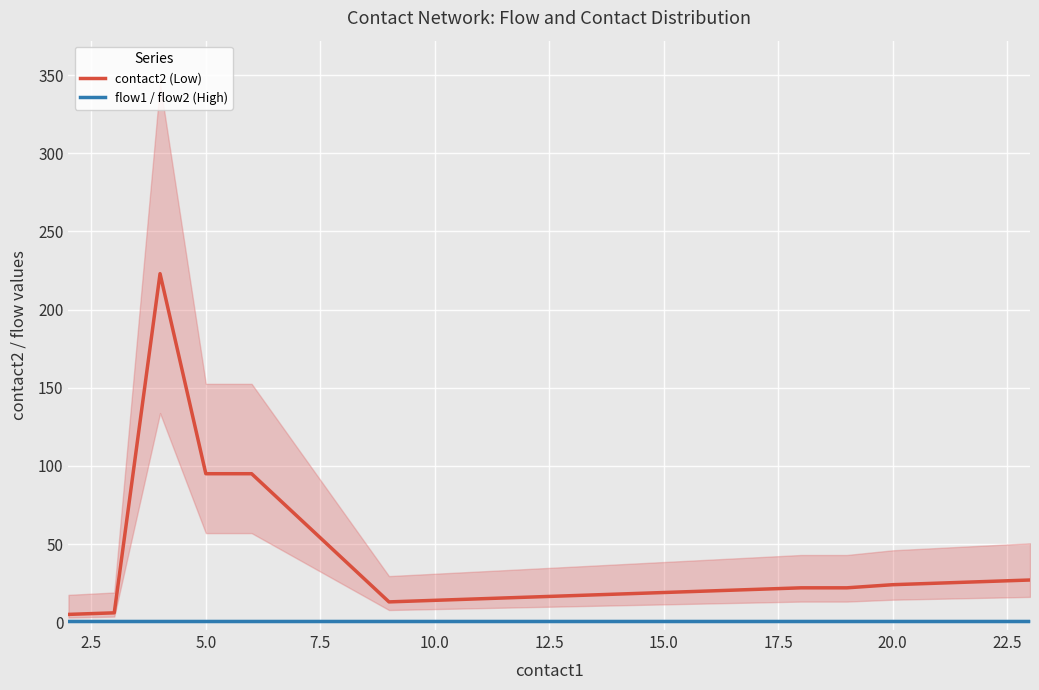

True or false: flow1 / flow2 (High) and contact2 (Low) intersect in this chart.

False